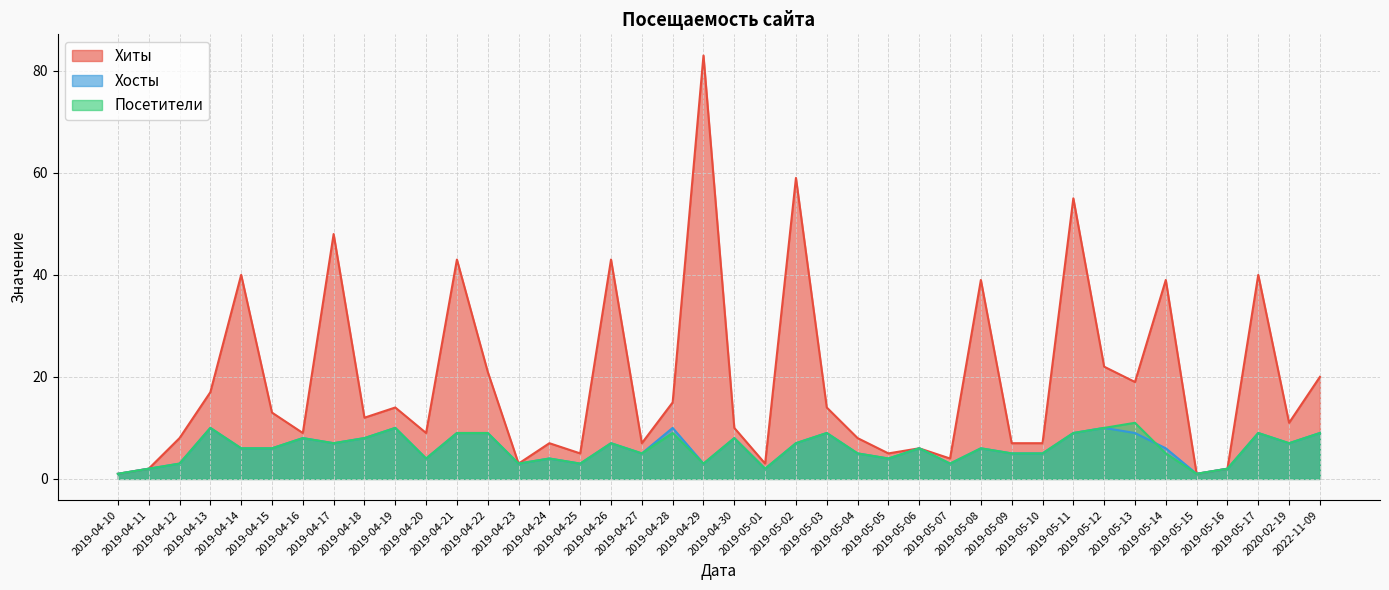

What position from the left is 2019-04-11?

2